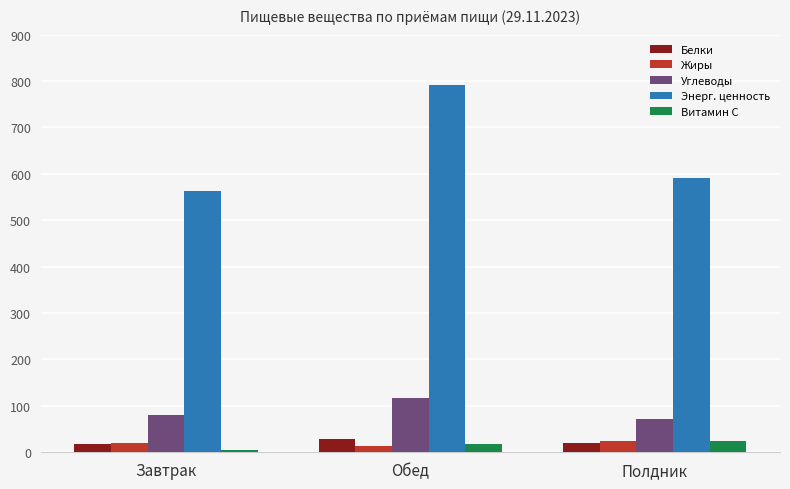

What is the difference between the Энерг. ценность values at Обед and Завтрак?

228.5